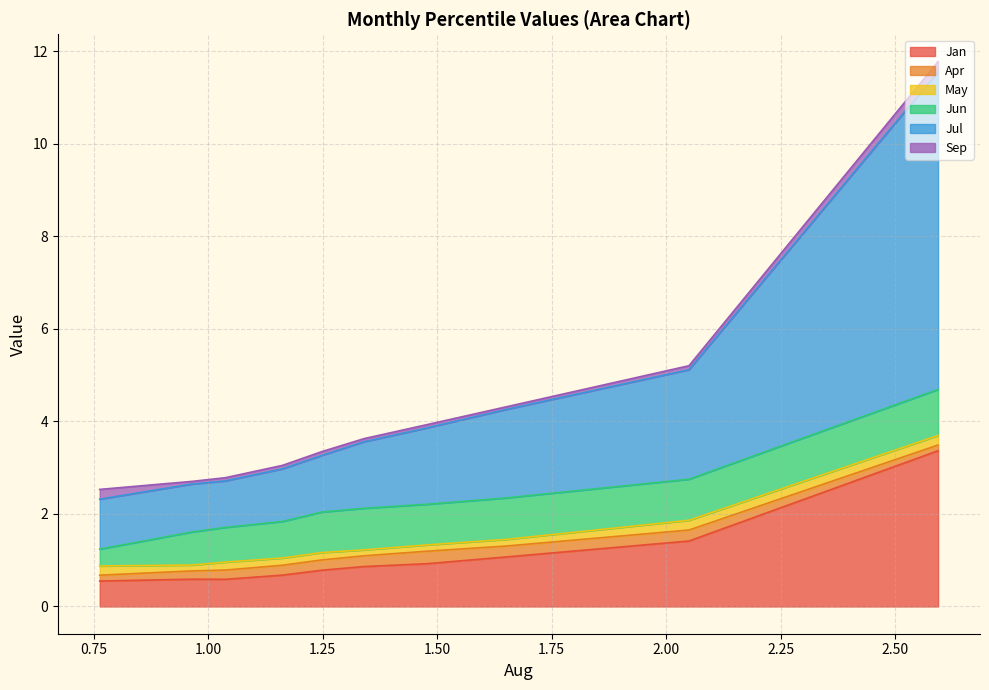

True or false: May has a value of 0.1 at pct85.

False